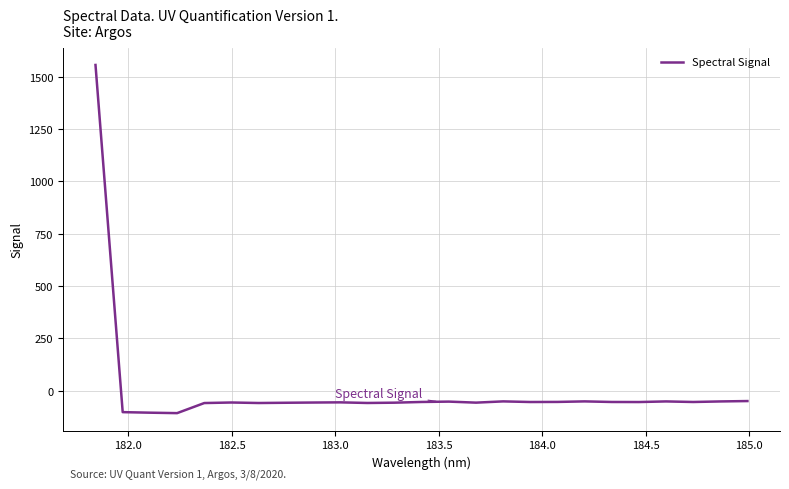

What is the difference between the maximum and minimum values?

1663.2